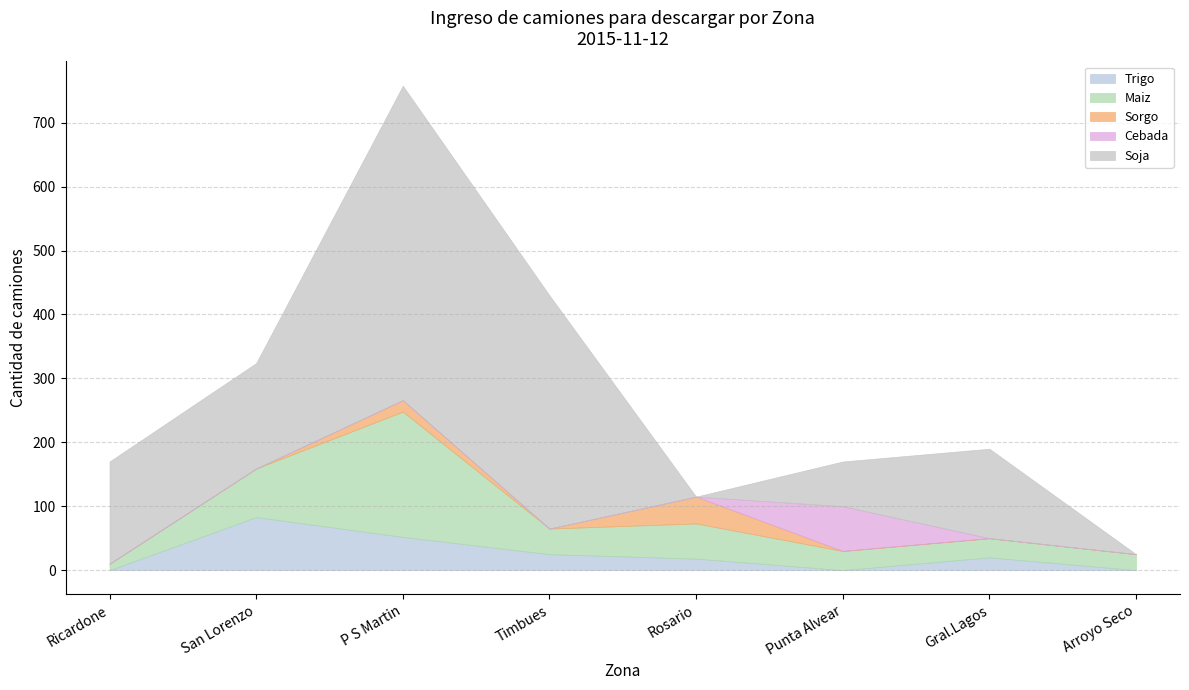

How many distinct data groups are displayed?

5